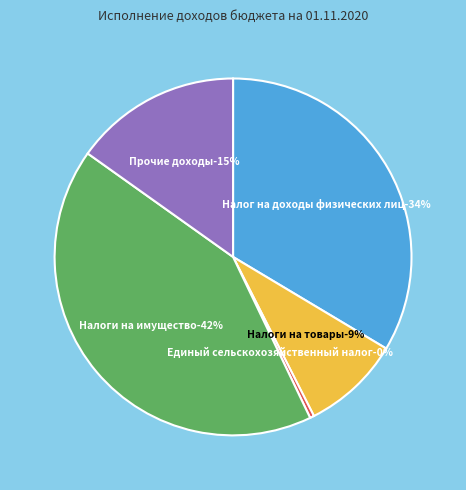

Do Налоги на товары (акцизы) and Единый сельскохозяйственный налог together represent more than half of the pie?

No